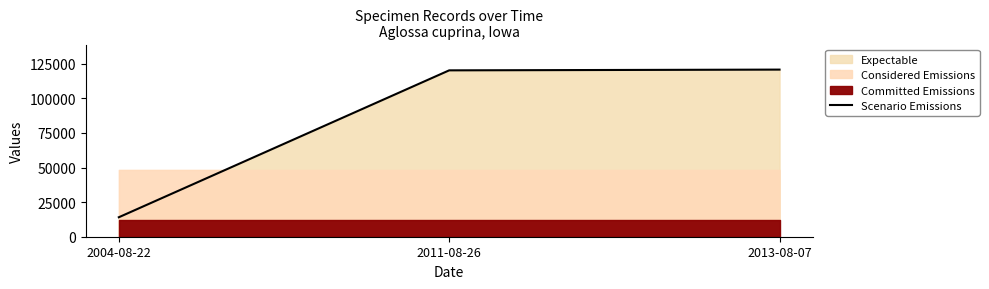

Reading left to right, extract all data points from this chart.

14069	120227	120768